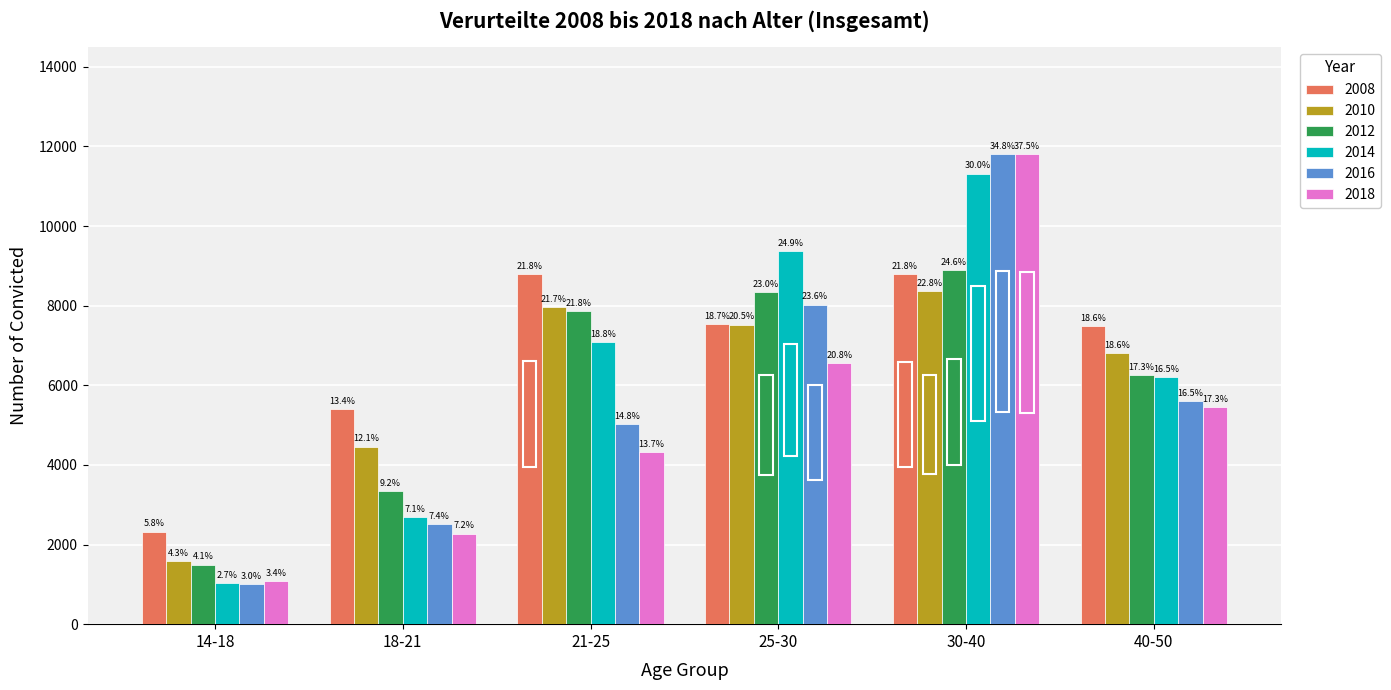

What value does the 2008 series have at 40-50, to the nearest 50?

7500